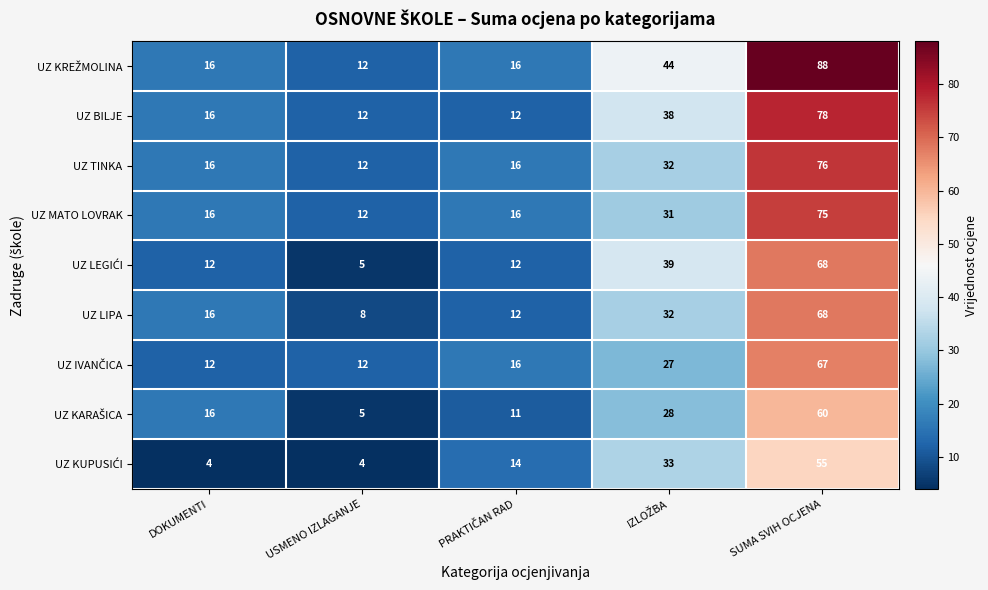

What is the sum of all UZ MATO LOVRAK values?

150